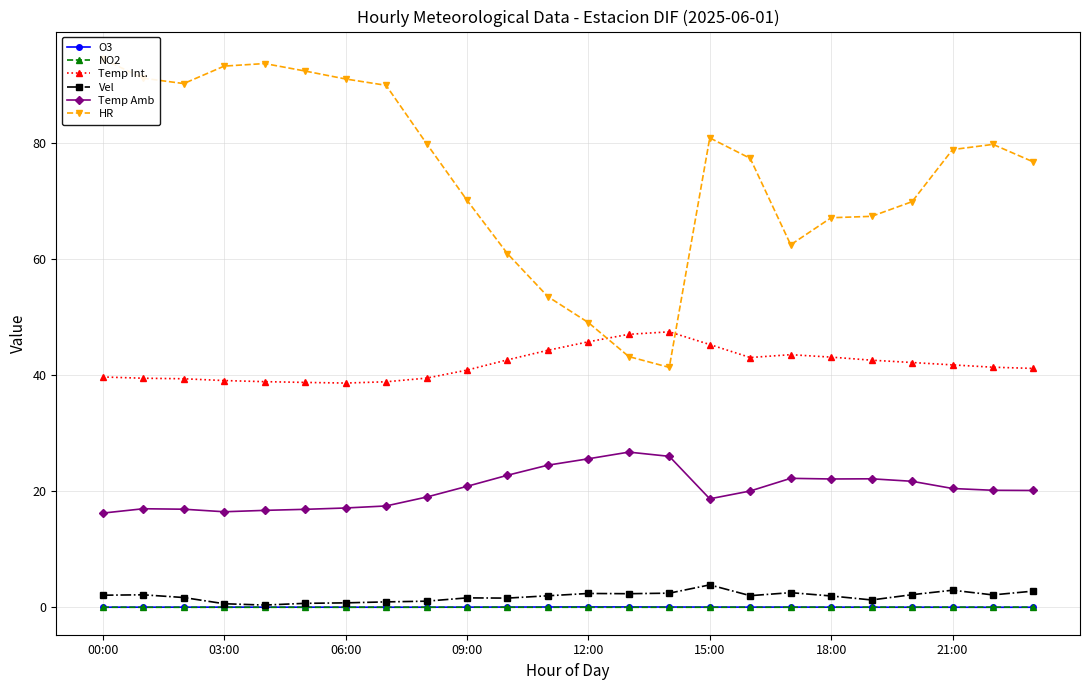

What is the label of the 8th point from the right?

16